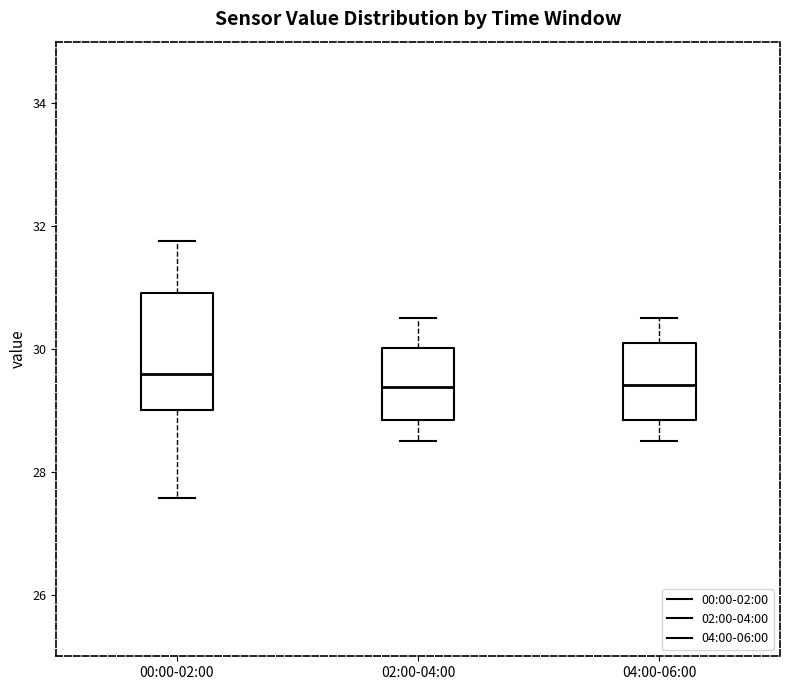

Reading left to right, read every box against the y-axis: the position of its median line, the range the box covers, and the ends of its whiskers. The values are not printed on the chart, so give them approximately, as read against the axis.

00:00-02:00: median 29.6, box 29.0 to 31.0, whiskers 27.6 to 31.8
02:00-04:00: median 29.4, box 28.8 to 30.0, whiskers 28.6 to 30.6
04:00-06:00: median 29.4, box 28.8 to 30.2, whiskers 28.6 to 30.6